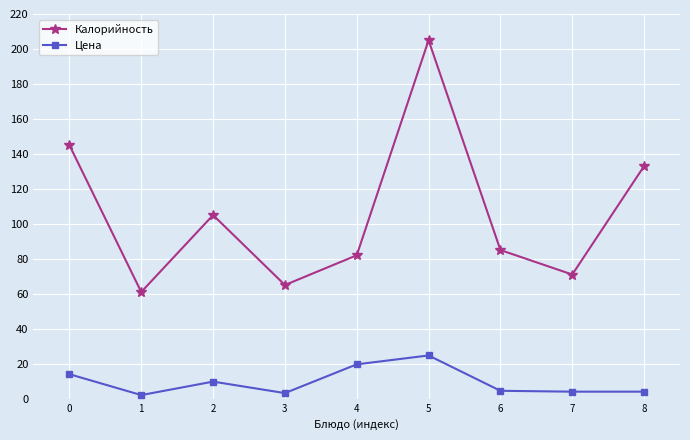

How many lines are shown in the chart?

2